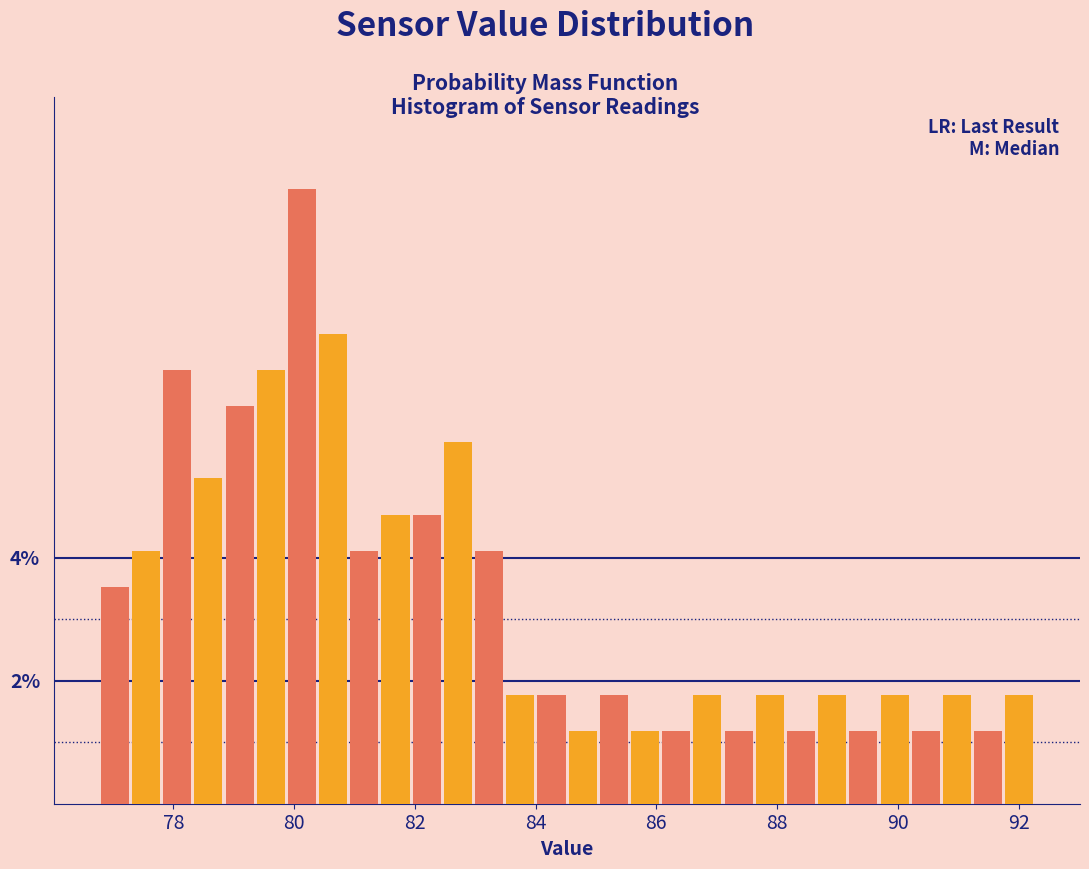

Read against the x-axis, roughly where is the centre of the tallest bar?

80.2